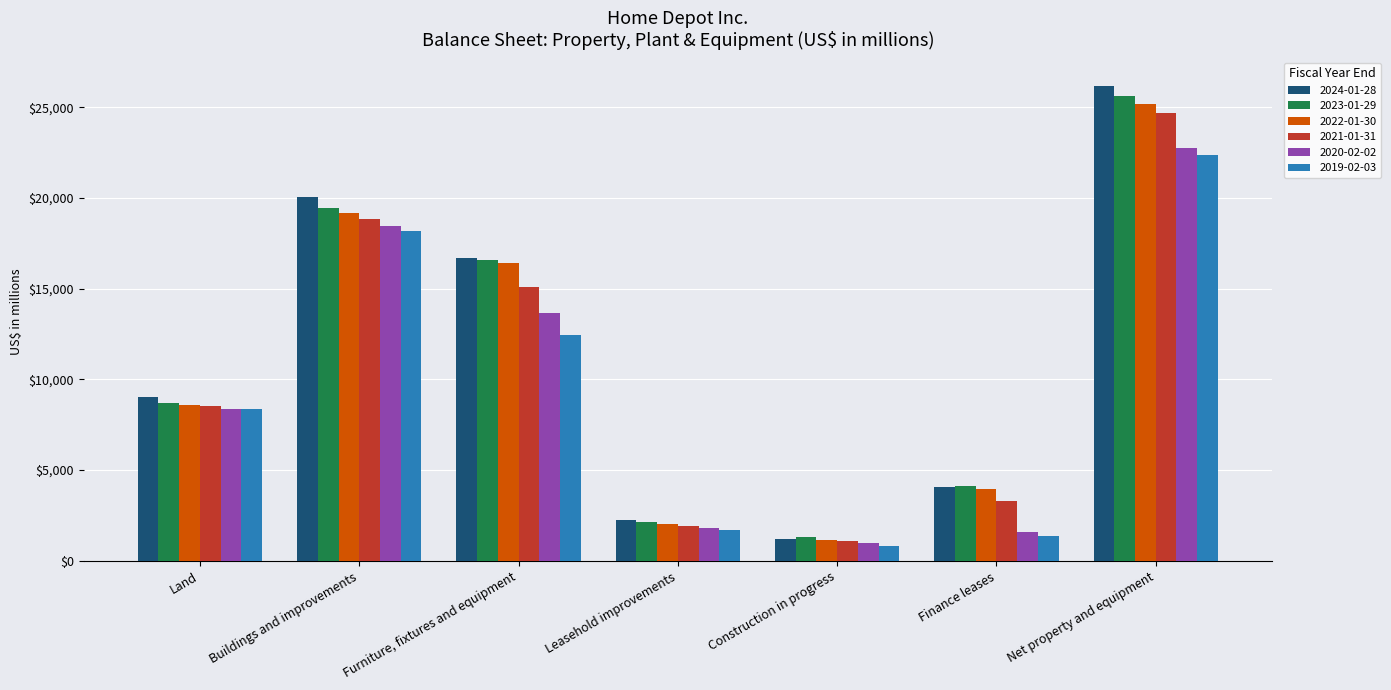

How many data points does each series have?

7